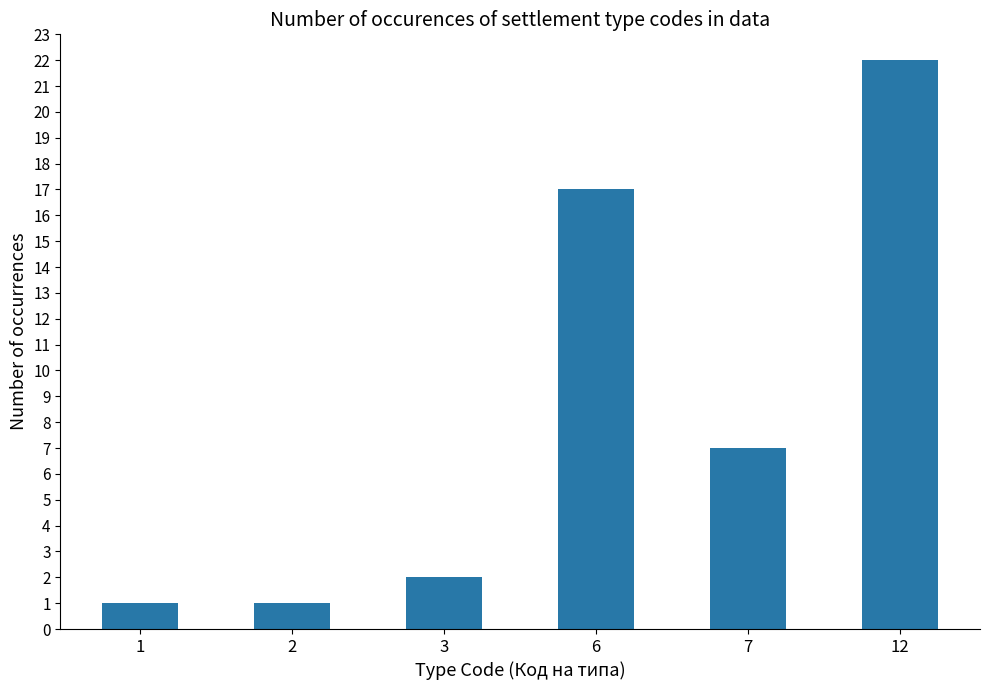

Read the value at 12, to the nearest 5.

20